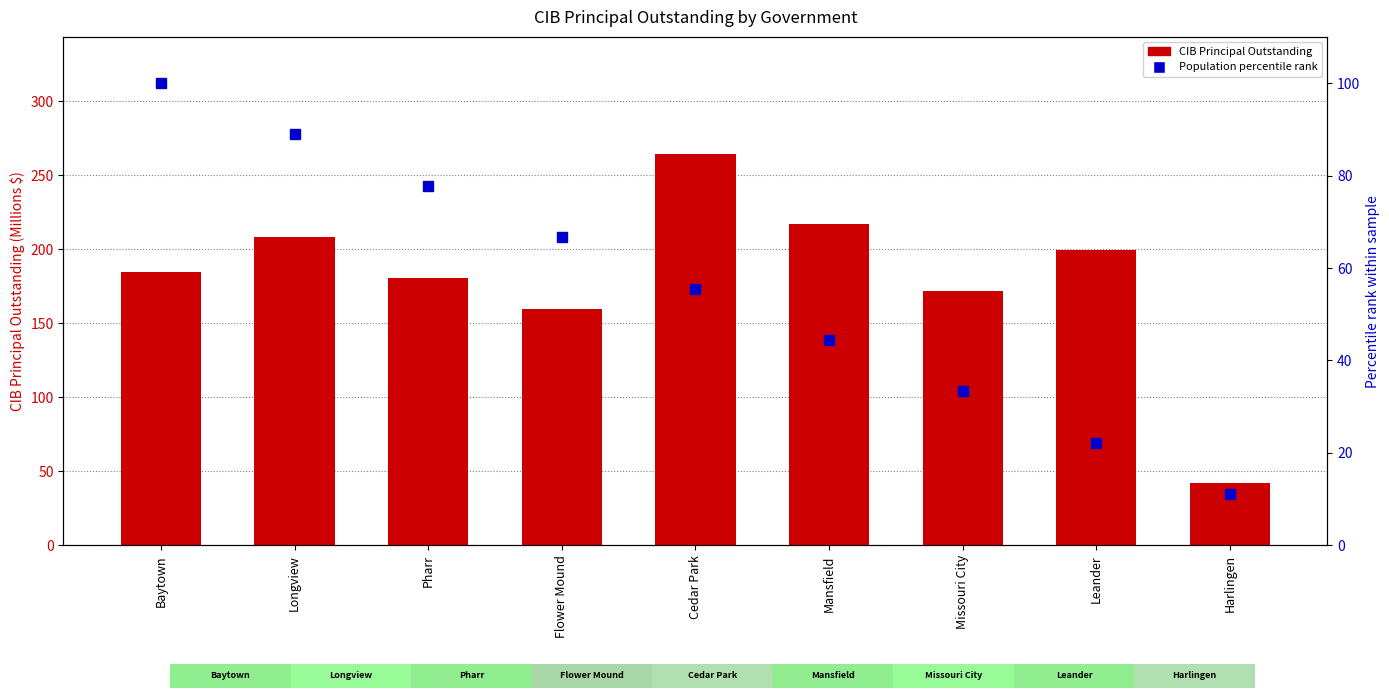

Where is Population percentile rank nearest to the value 55?

Cedar Park